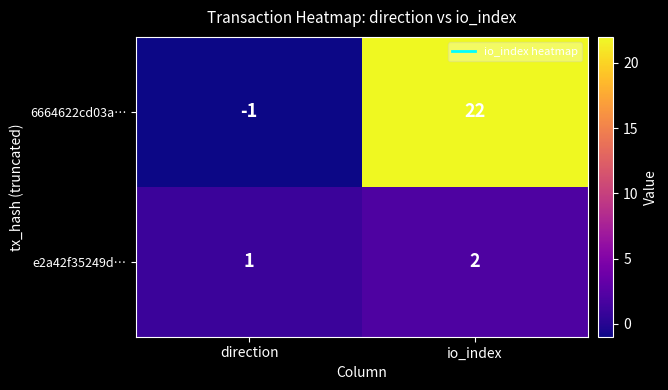

How many data points in e2a42f35249d… are less than 2?

1